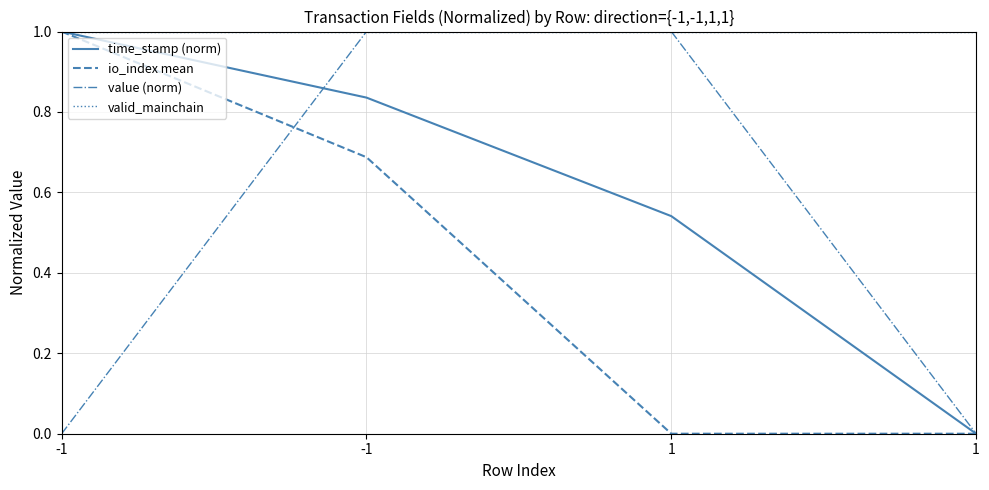

How many lines are shown in the chart?

4